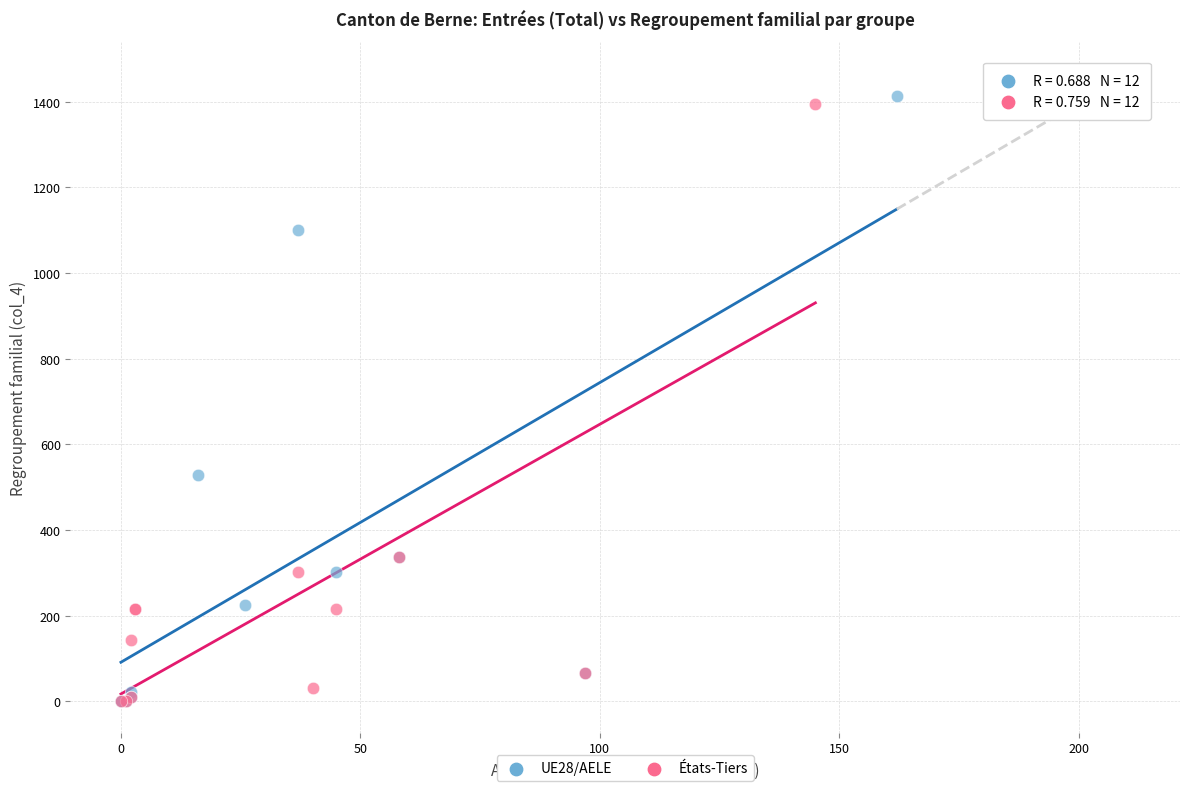

Which series has the largest Y range (max minus min)?

UE28/AELE